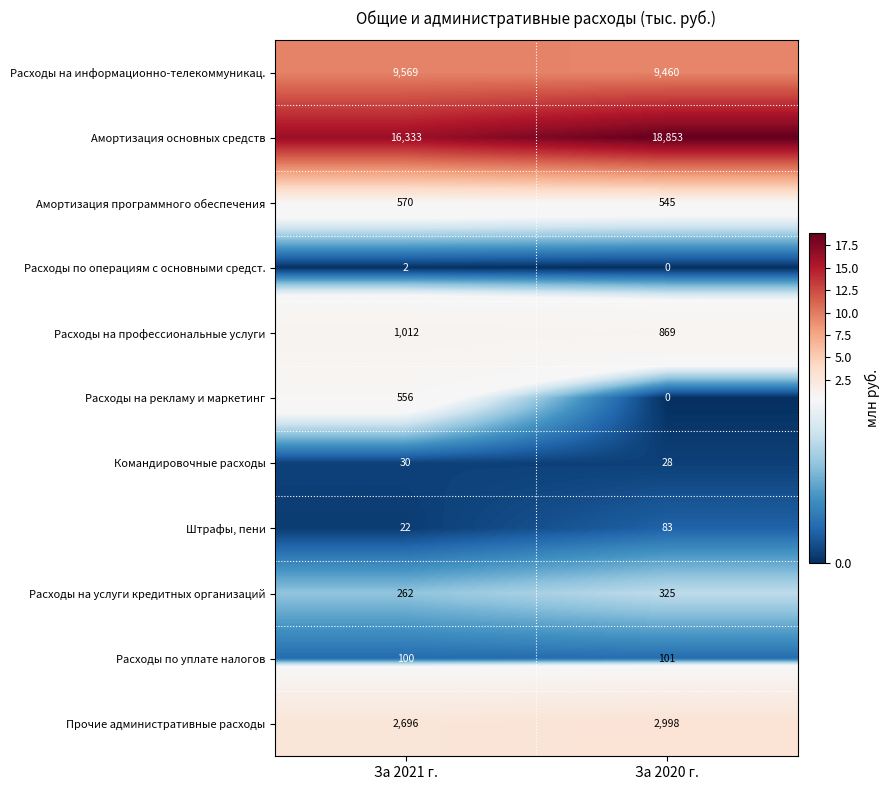

Reading right to left, what are all the values shown in this chart?

Расходы на информационно-телекоммуникац.: За 2020 г.=9460	За 2021 г.=9569
Амортизация основных средств: За 2020 г.=18853	За 2021 г.=16333
Амортизация программного обеспечения: За 2020 г.=545	За 2021 г.=570
Расходы по операциям с основными средст.: За 2020 г.=0	За 2021 г.=2
Расходы на профессиональные услуги: За 2020 г.=869	За 2021 г.=1012
Расходы на рекламу и маркетинг: За 2020 г.=0	За 2021 г.=556
Командировочные расходы: За 2020 г.=28	За 2021 г.=30
Штрафы, пени: За 2020 г.=83	За 2021 г.=22
Расходы на услуги кредитных организаций: За 2020 г.=325	За 2021 г.=262
Расходы по уплате налогов: За 2020 г.=101	За 2021 г.=100
Прочие административные расходы: За 2020 г.=2998	За 2021 г.=2696